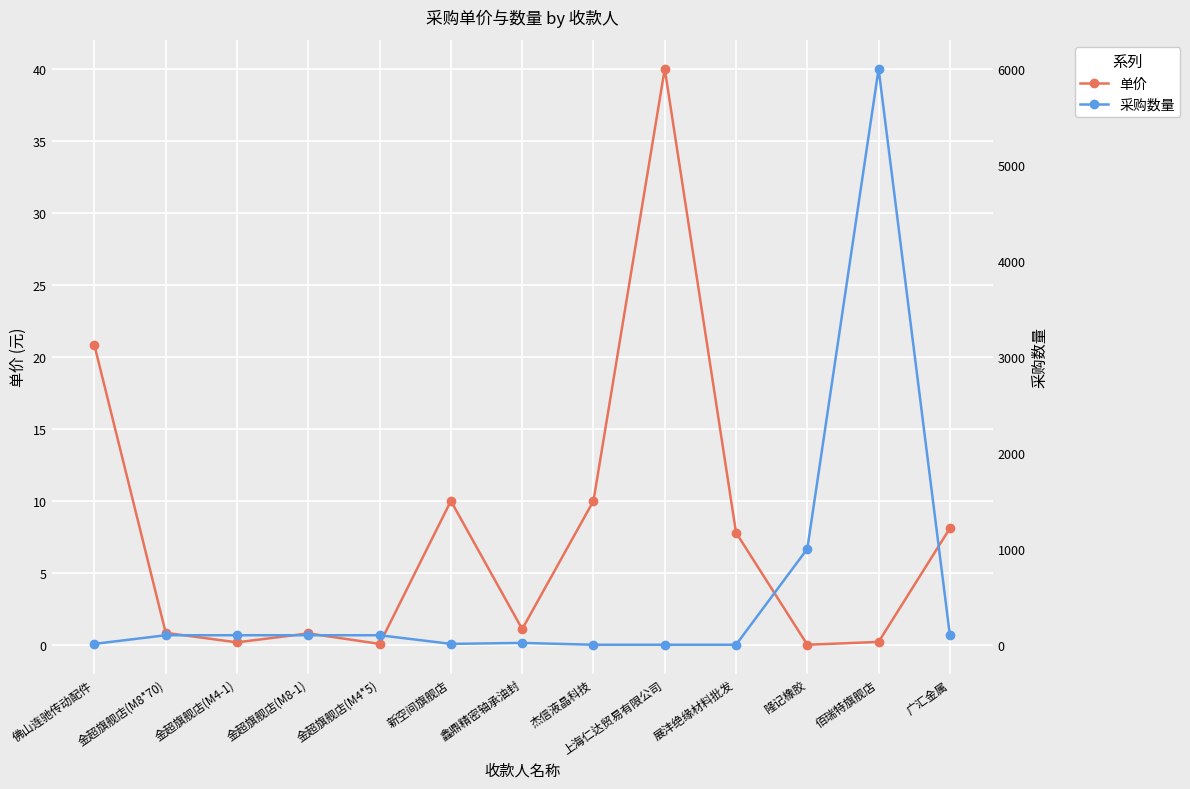

Is this an area chart (filled region under the line)?

No